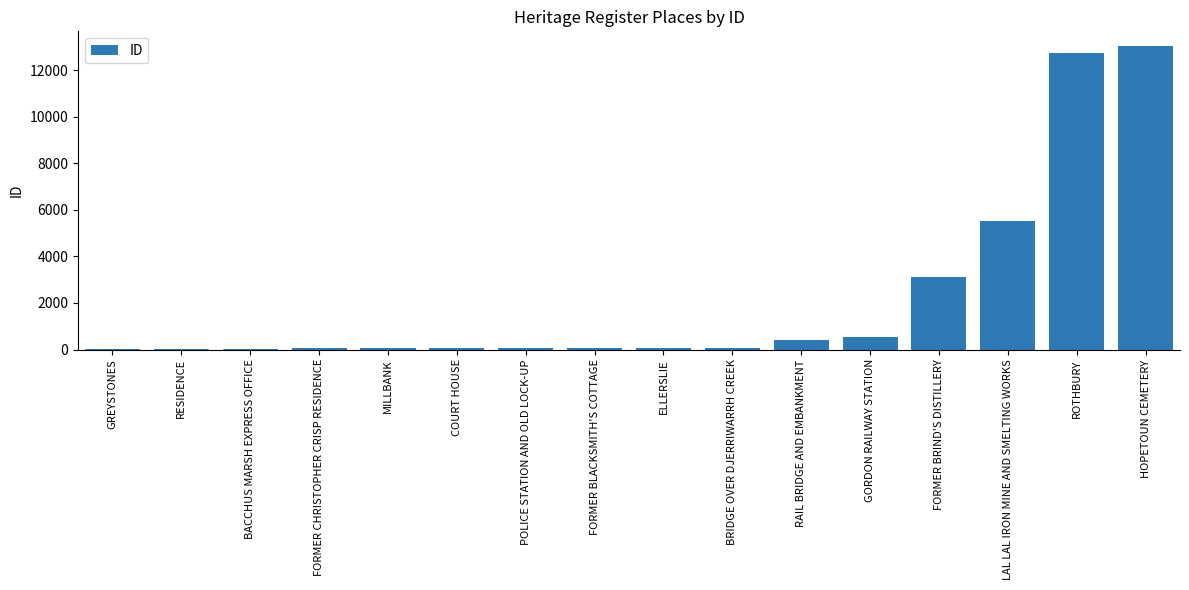

What is the sum of all values?

35840